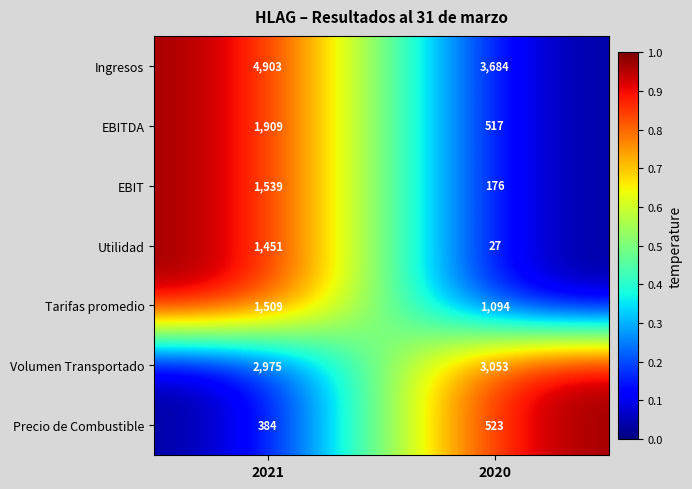

At which category is the sum across all series the highest?

2021